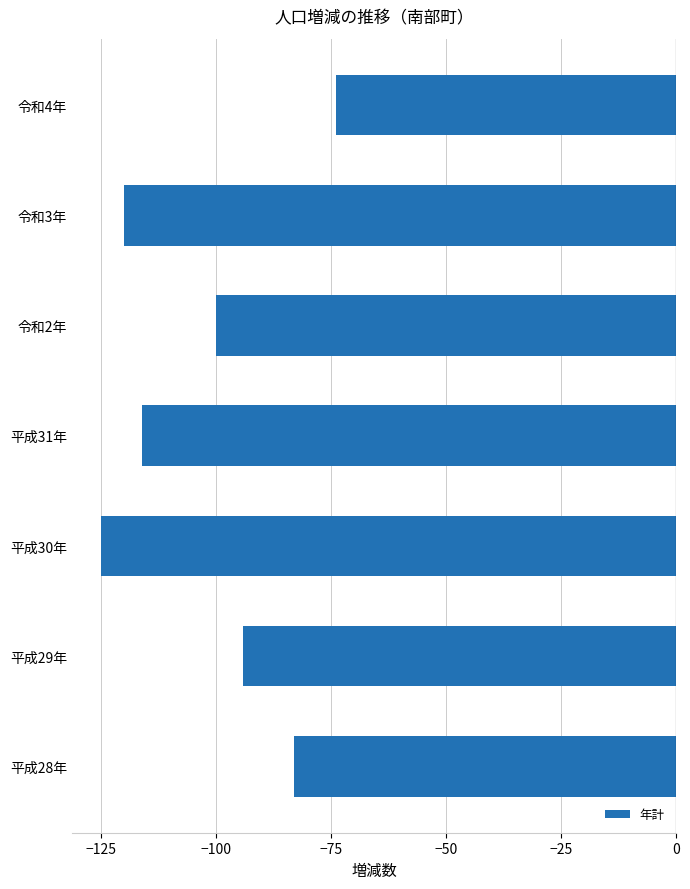

What is the minimum value shown in the chart?

-125